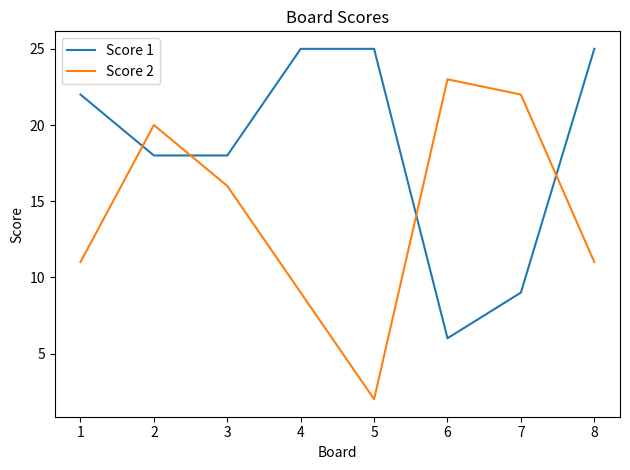

What is the highest value of the Score 1 series?

25